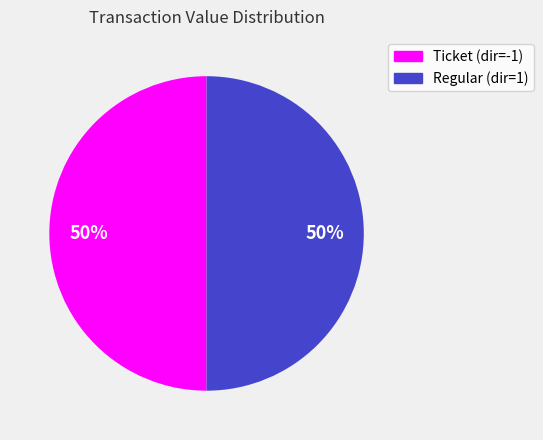

Is the sum of Ticket (dir=-1) and Regular (dir=1) greater than half?

Yes